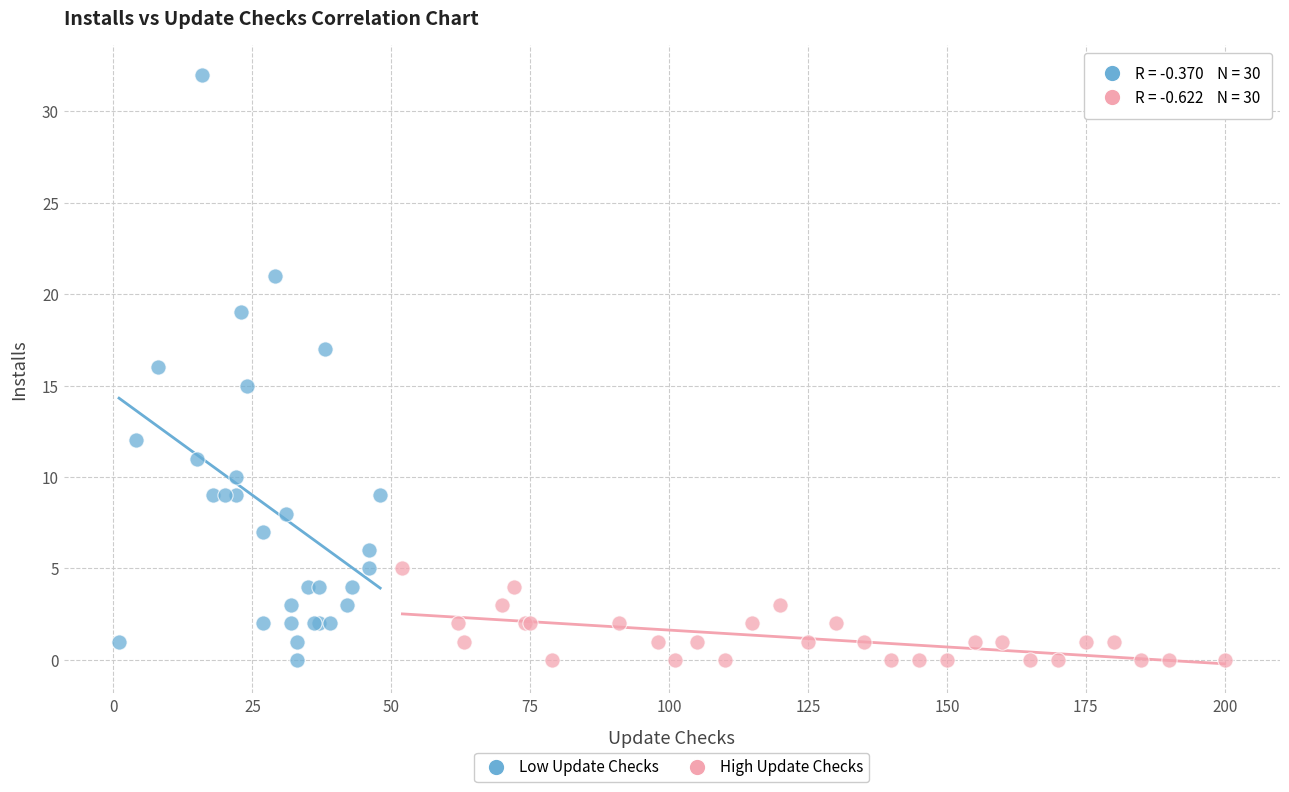

Which series contains the highest Y value?

Low Update Checks